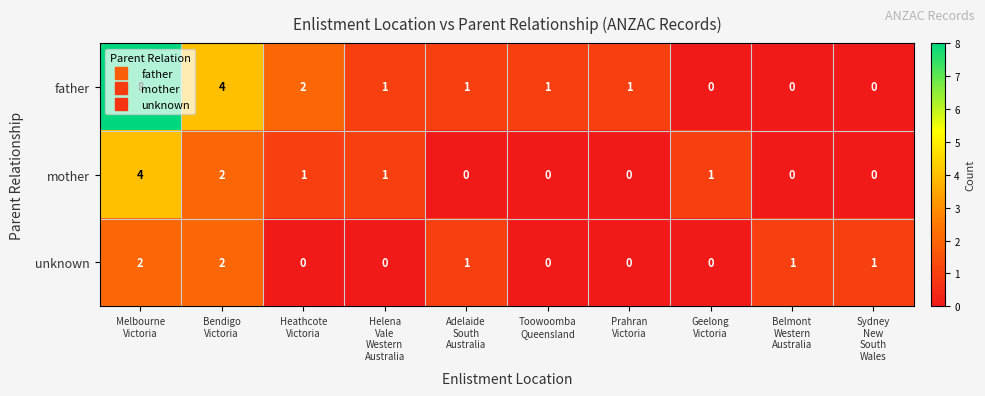

What is the maximum value shown in the chart?

8